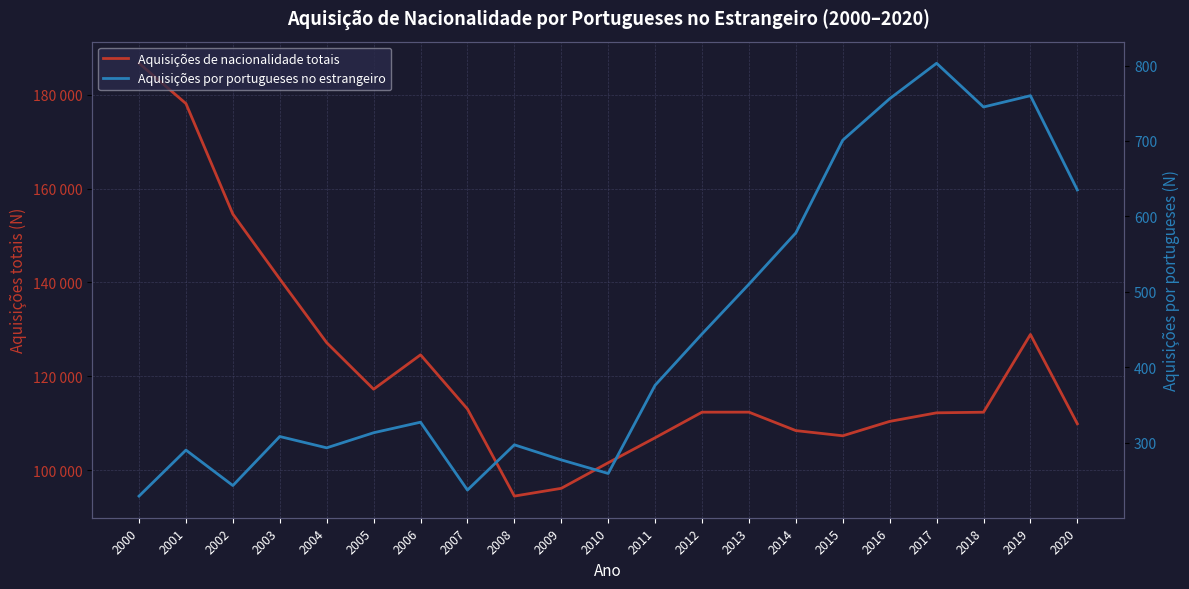

Where does the Aquisições por portugueses no estrangeiro series first go above 327?

2011